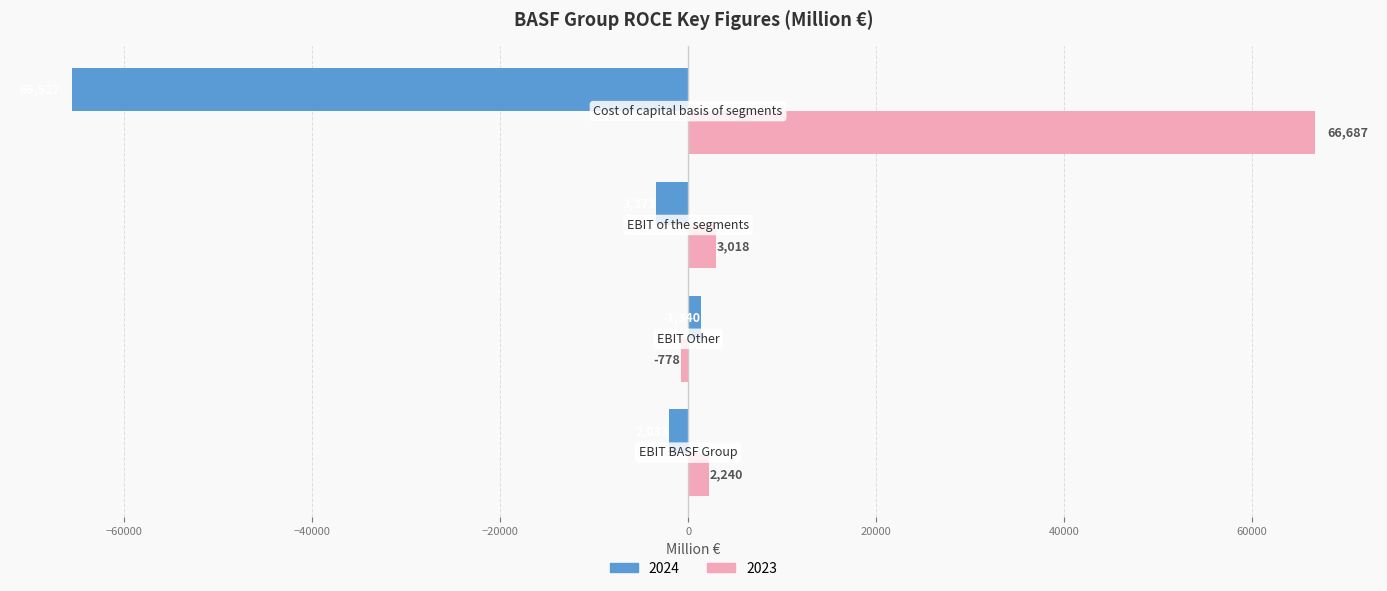

List the series in order of their peak value, highest first.

2023, 2024